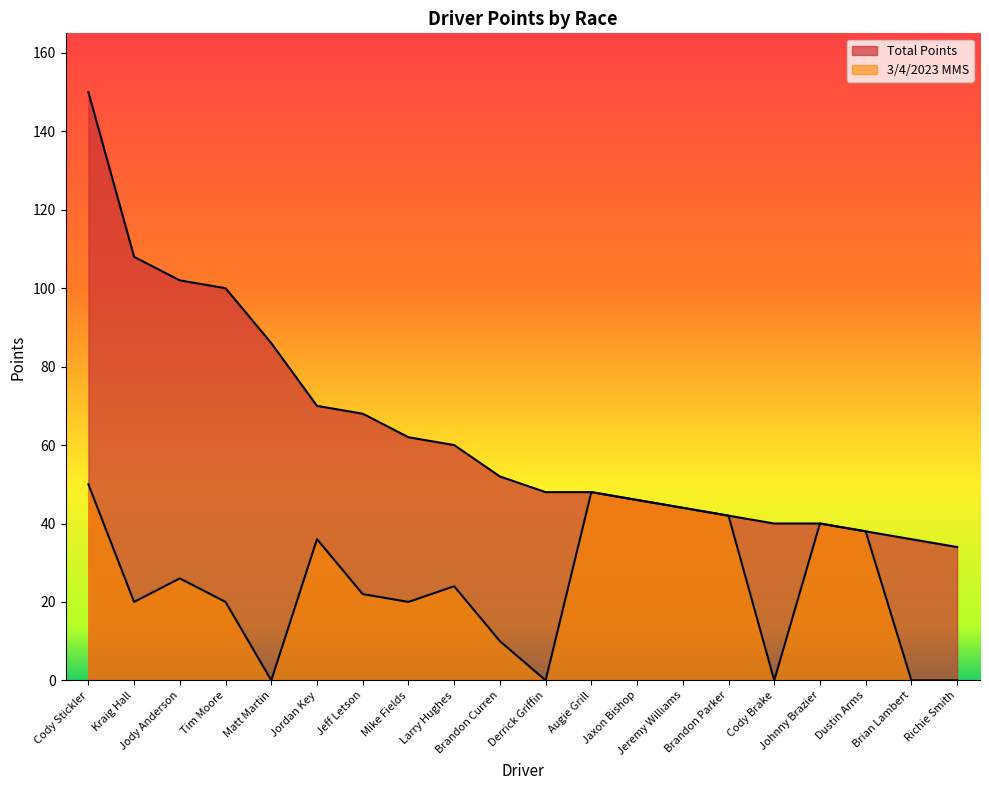

Between Larry Hughes and Jaxon Bishop, which series saw the biggest shift?

3/4/2023 MMS